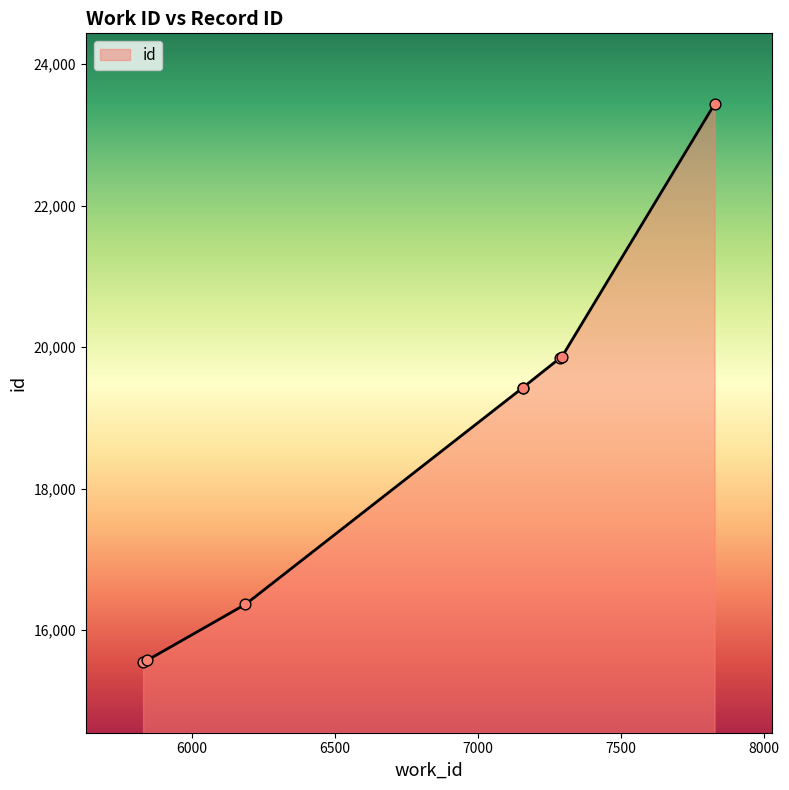

What is the ratio of the value at 7157 to the value at 6188?

1.2